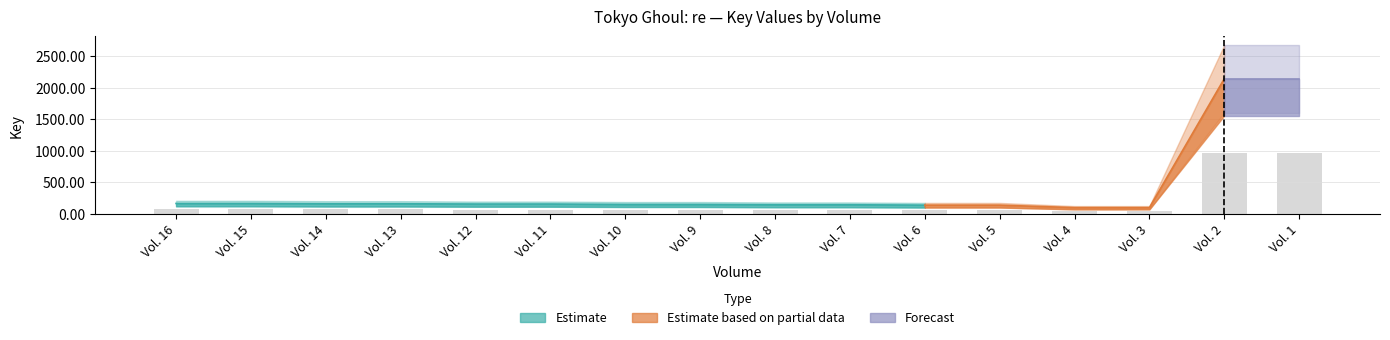

Where does the data first go above 71?

Vol. 16